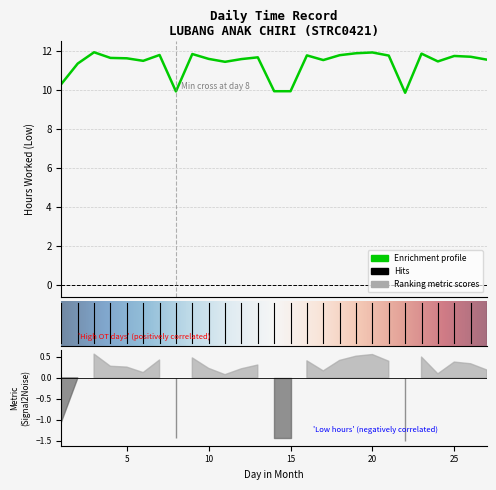

List the labels in order of value, smallest first.

22, 8, 14, 15, 1, 2, 11, 24, 6, 17, 27, 12, 10, 5, 4, 13, 26, 25, 21, 16, 18, 7, 9, 23, 19, 20, 3